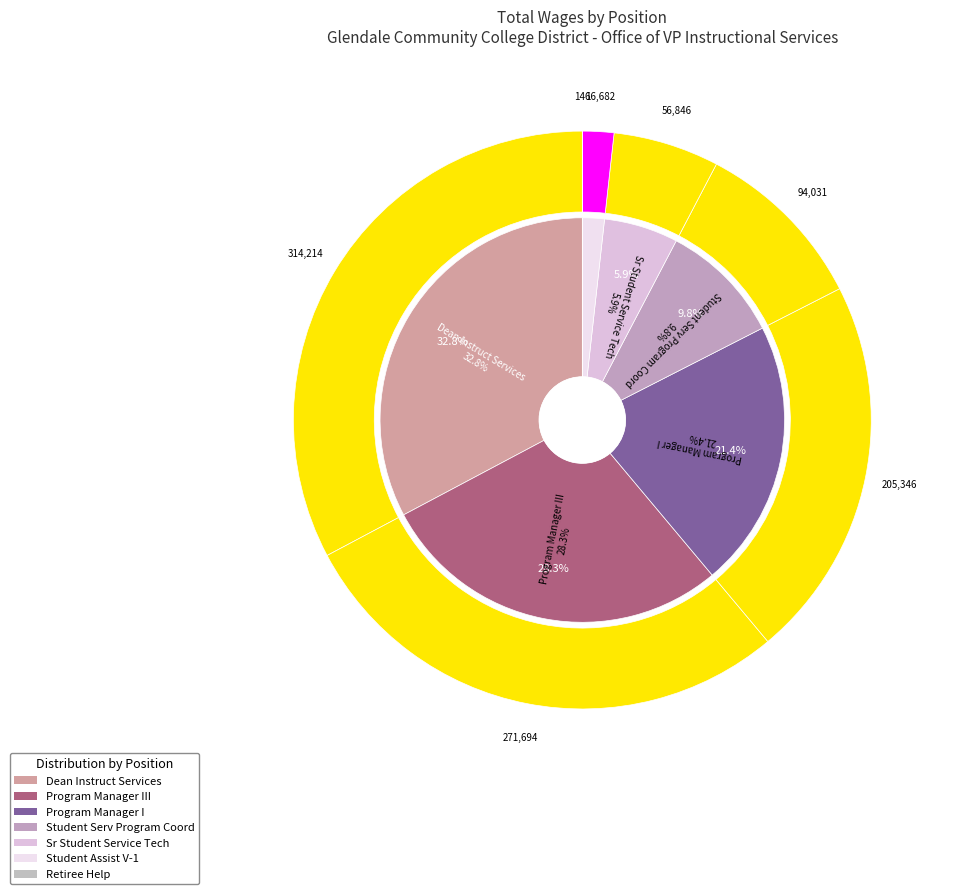

Rank the categories by value from lowest to highest.

Retiree Help, Student Assist V-1, Sr Student Service Tech, Student Serv Program Coord, Program Manager I, Program Manager III, Dean Instruct Services